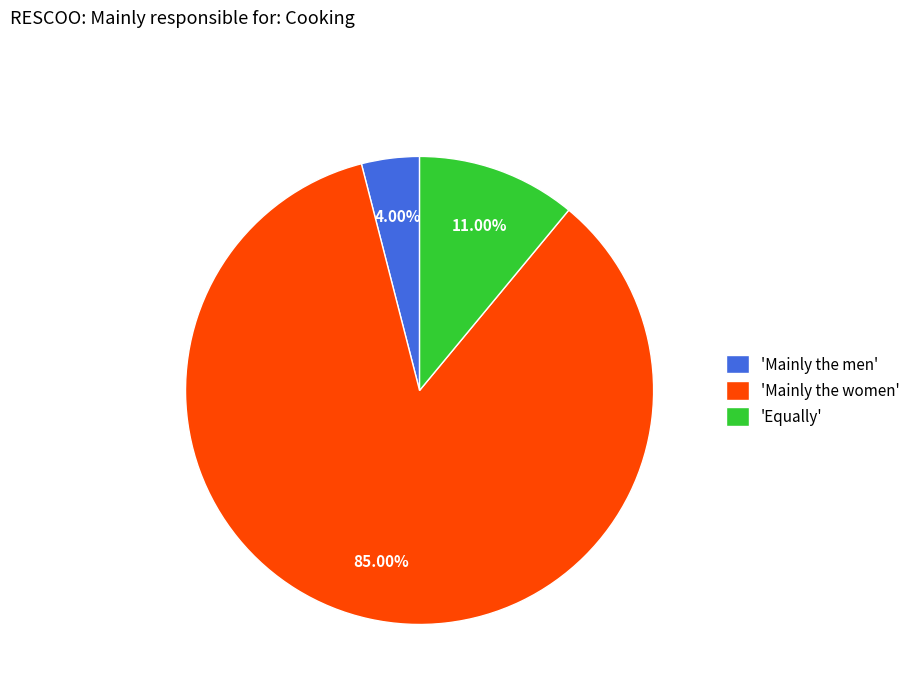

Rank the categories by value from lowest to highest.

'Mainly the men', 'Equally', 'Mainly the women'